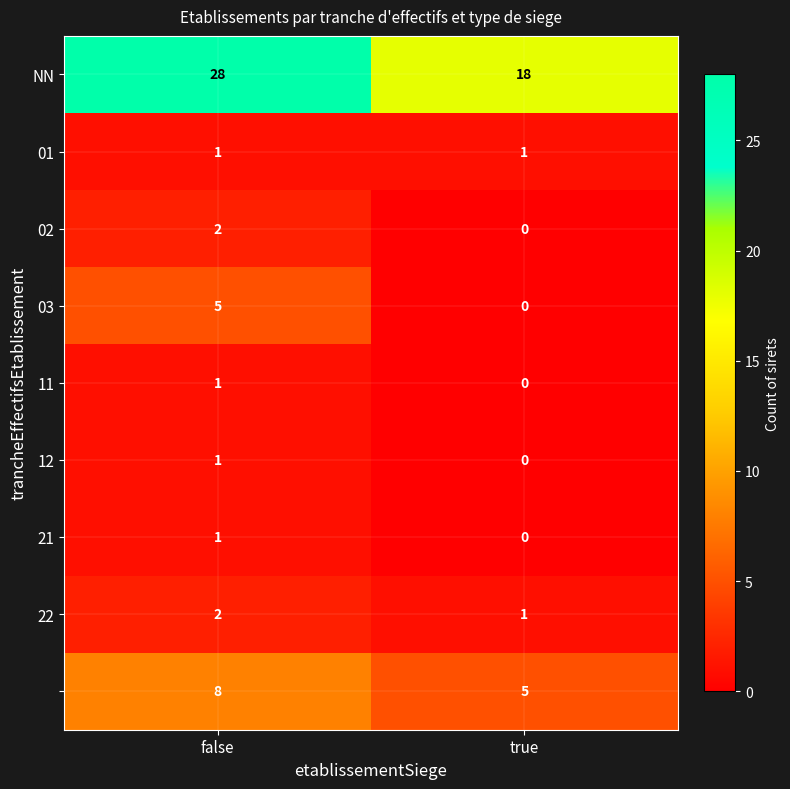

What is the difference between the highest and lowest values at true?

18